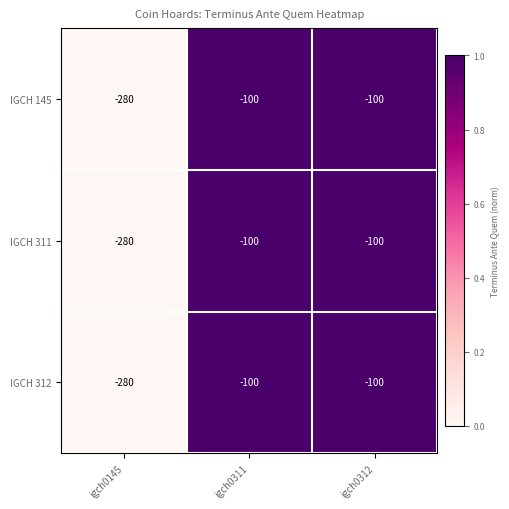

The value of IGCH 311 at igch0145 is -280. True or false?

True